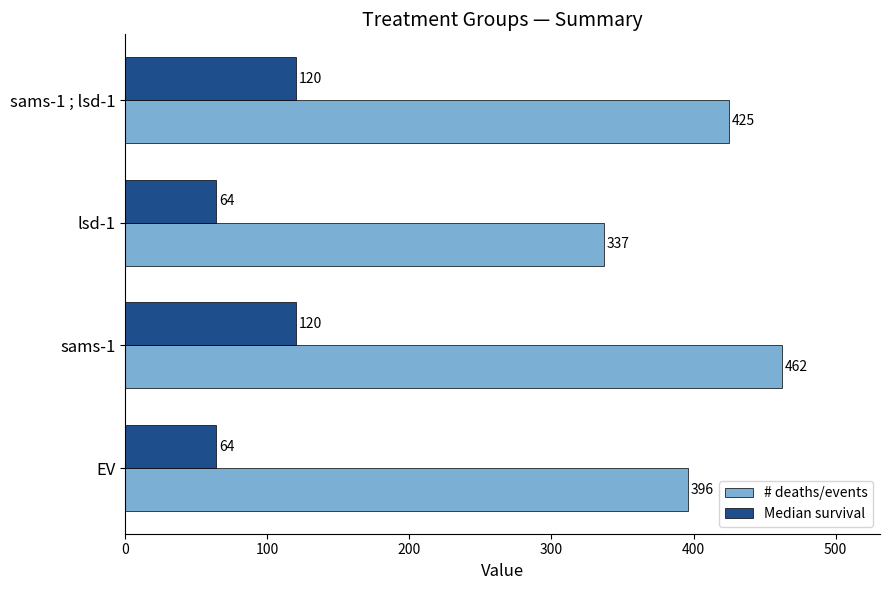

Count the number of categories in the chart.

4